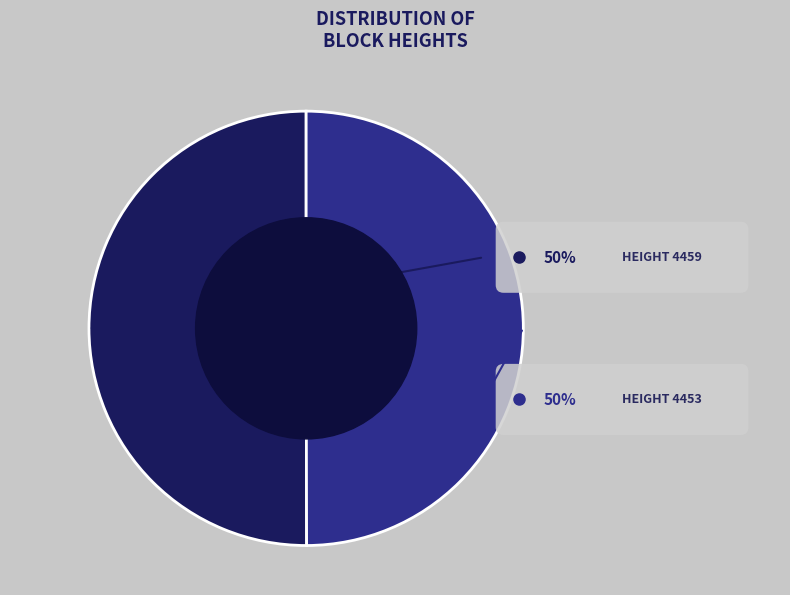

Is 4453 the majority of the pie?

No